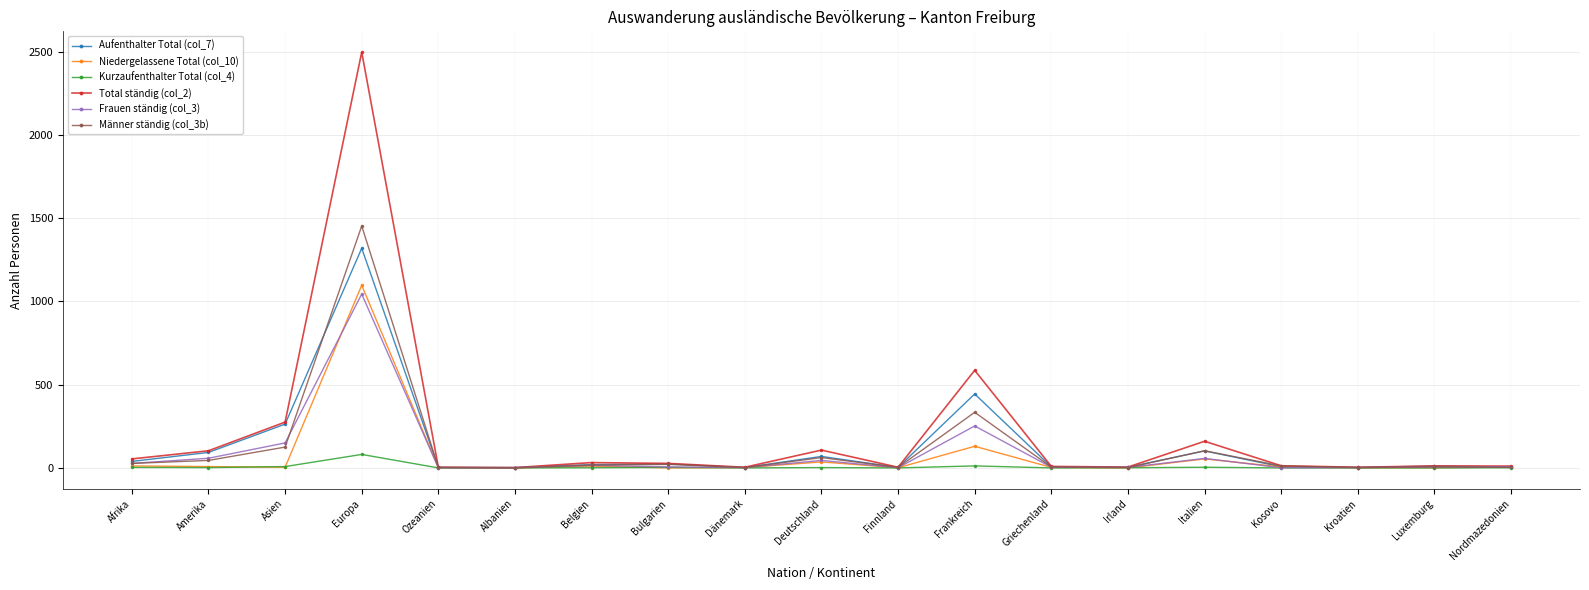

What is the label of the 2nd point from the right?

Luxemburg